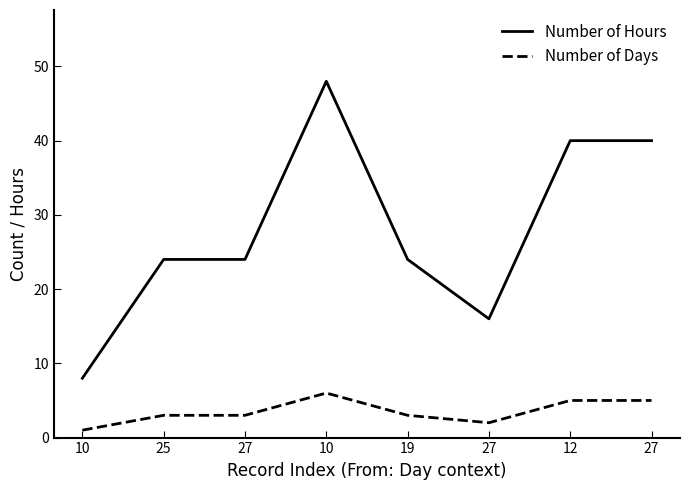

How many lines are shown in the chart?

2